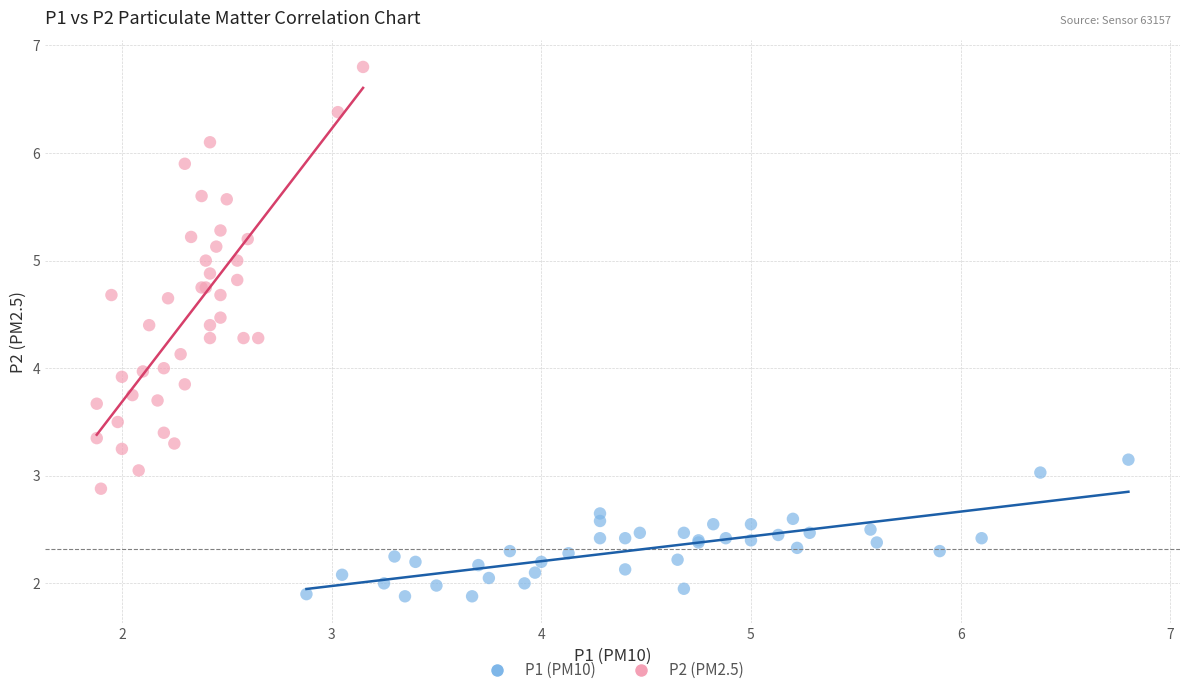

Which series reaches the maximum Y coordinate?

P2 (PM2.5)